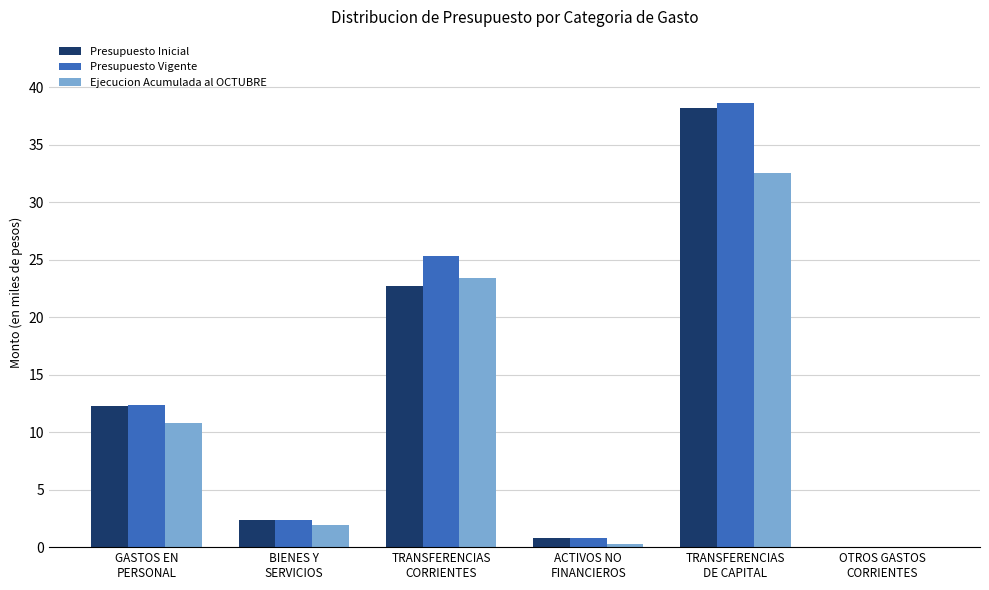

What is the sum of all Ejecucion Acumulada al OCTUBRE values?

68.9